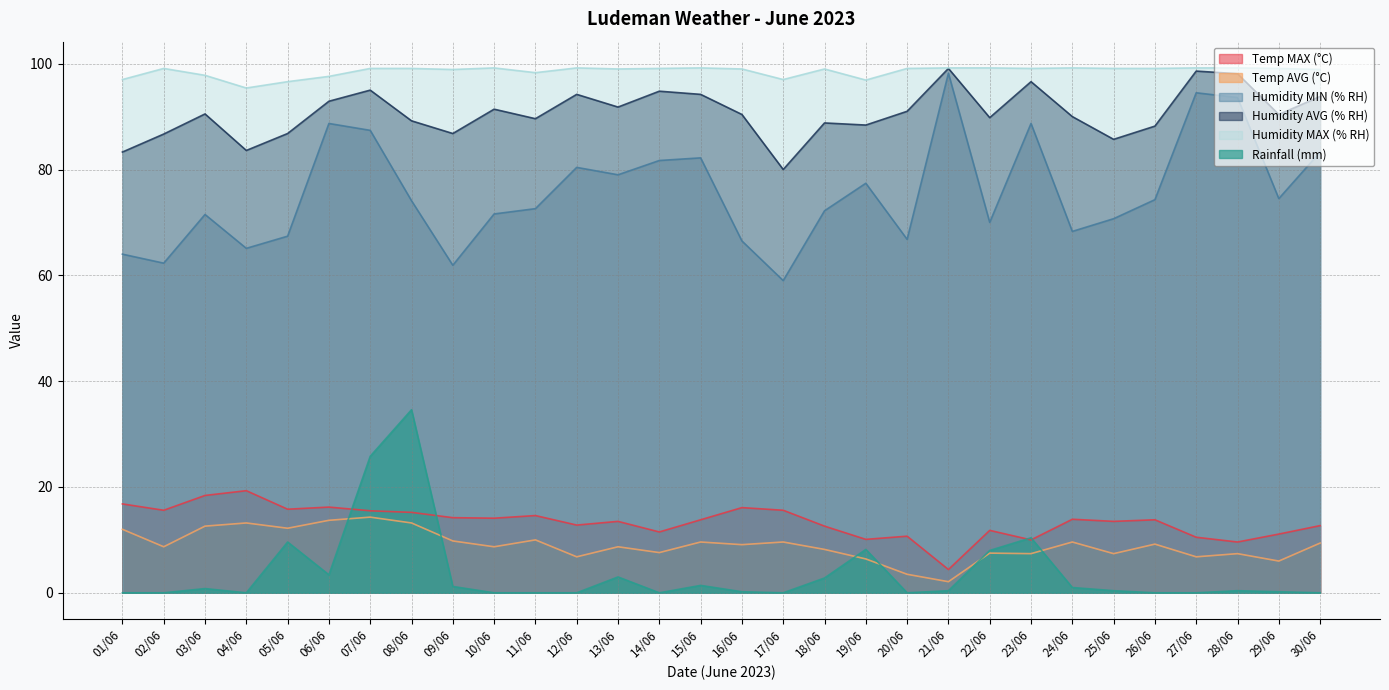

Which series changed the most between 01/06 and 11/06?

Humidity MIN (% RH)